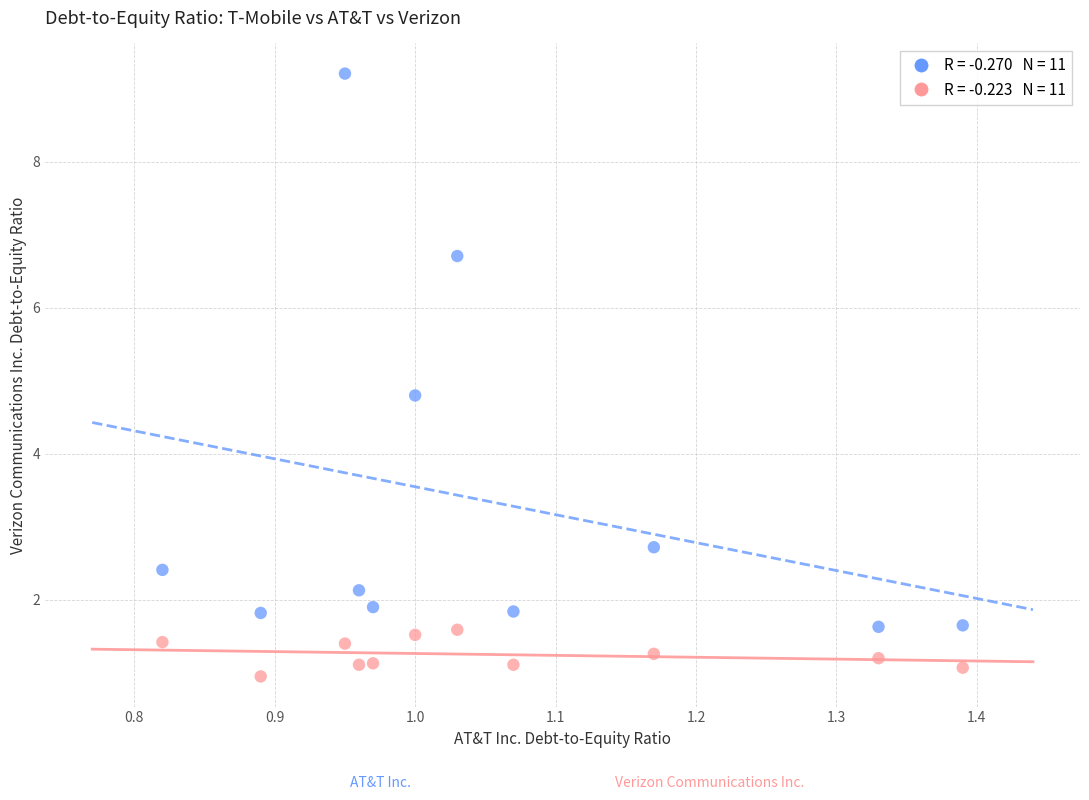

Across all data points, what is the range of X values (max minus min)?

0.6